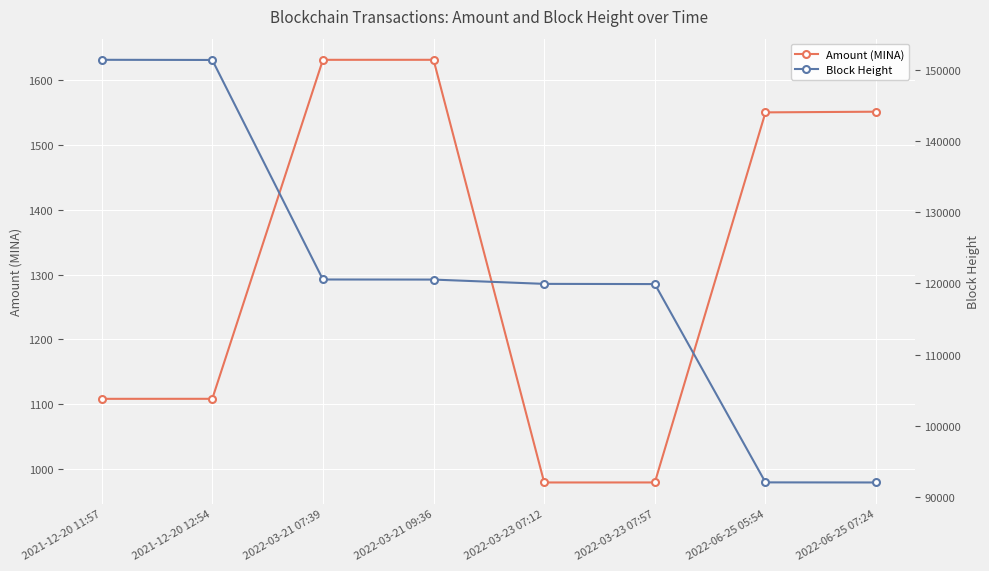

Which label corresponds to the largest value in the chart?

2021-12-20 11:57